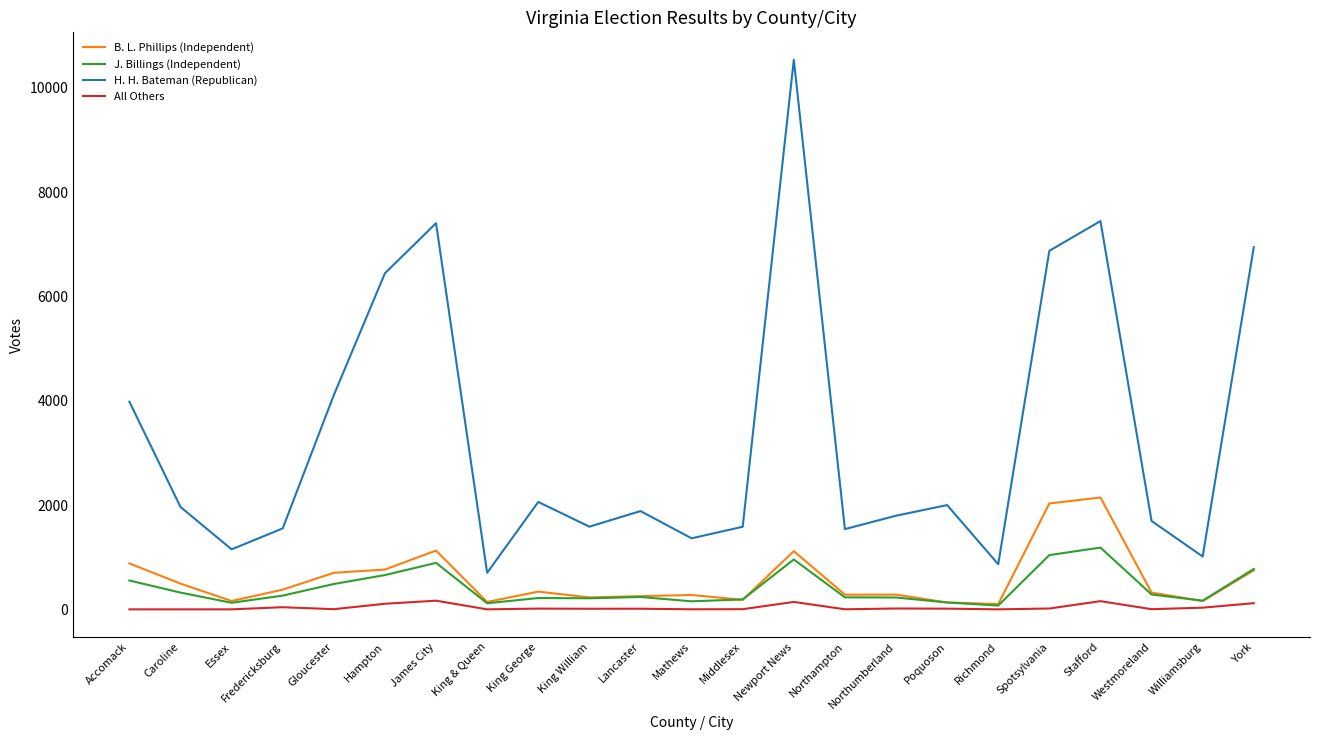

Is it true that All Others equals 11 at King William?

True